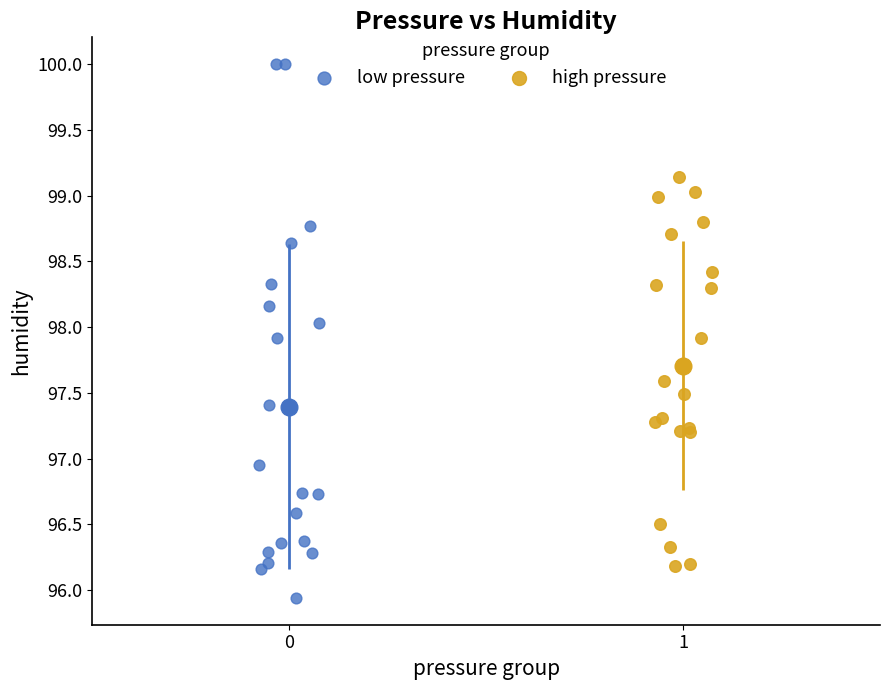

Which series has the largest Y range (max minus min)?

low pressure